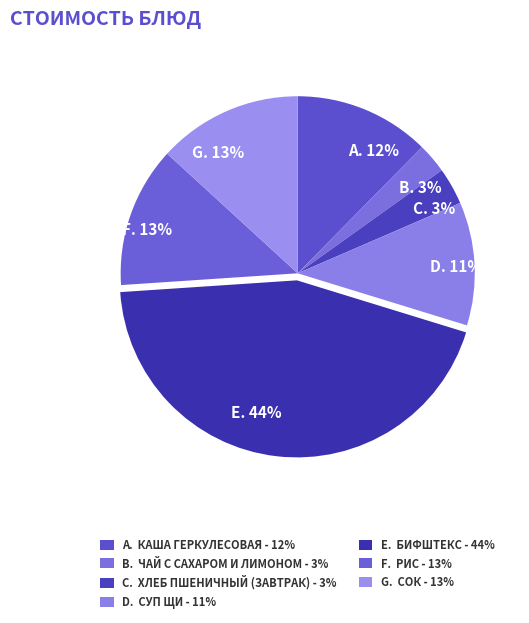

What percentage is the B. 3% slice, to the nearest percent?

3%